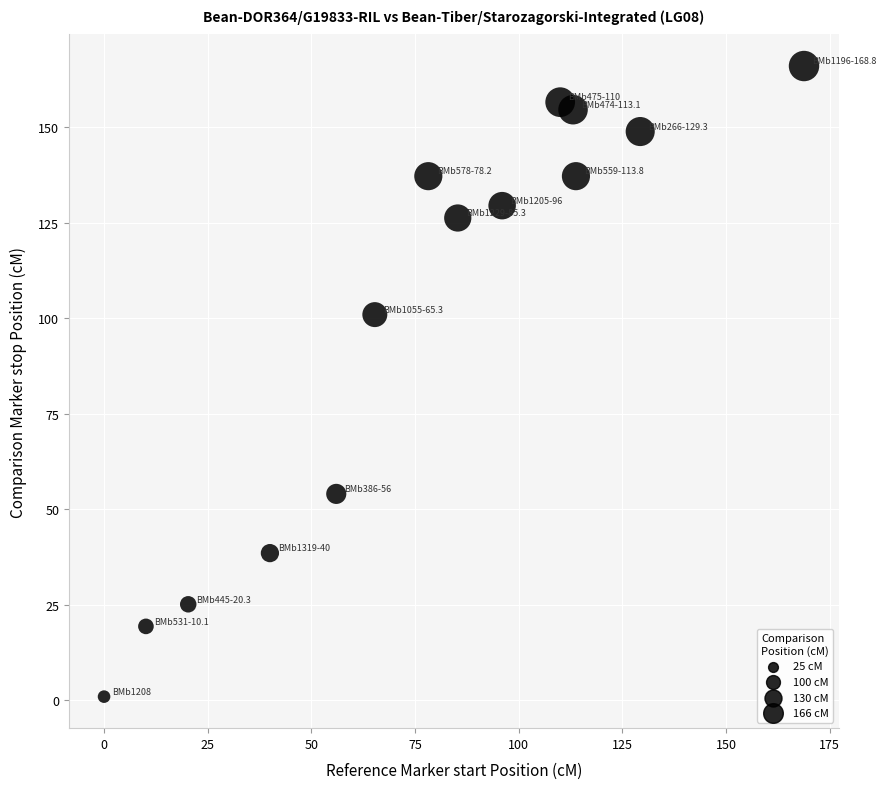

What is the range of X values (max minus min)?

168.8